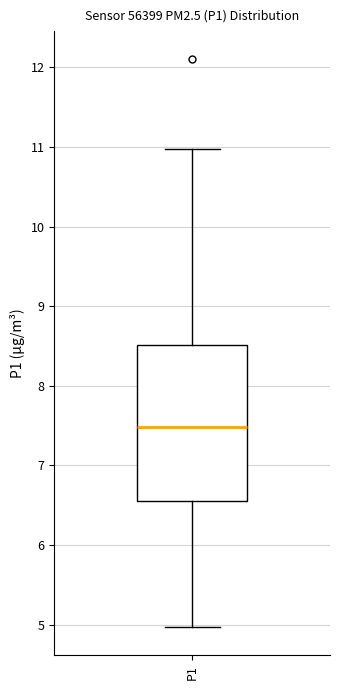

Read this box plot against the y-axis: the position of the median line, the range covered by the box, and the ends of both whiskers. The values are not printed on the chart, so give them approximately, as read against the axis.

median 7.5, box 6.6 to 8.5, whiskers 5.0 to 11.0